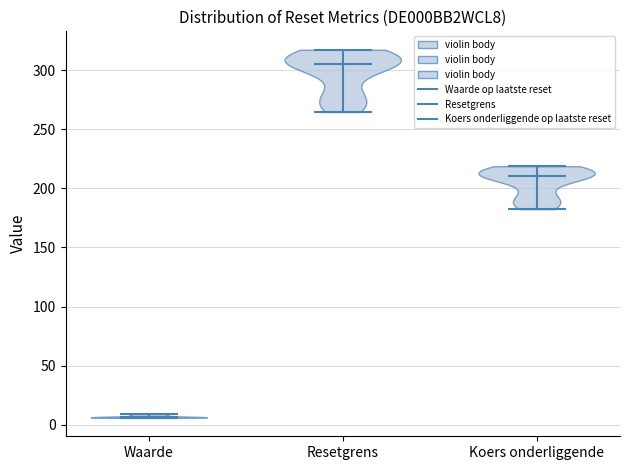

Reading left to right, read every violin against the y-axis: where its median line is, and the lowest and highest points it reaches. The values are not printed on the chart, so give them approximately, as read against the axis.

Waarde: median line 5, lowest point 5, highest point 10
Resetgrens: median line 305, lowest point 265, highest point 315
Koers onderliggende: median line 210, lowest point 180, highest point 220